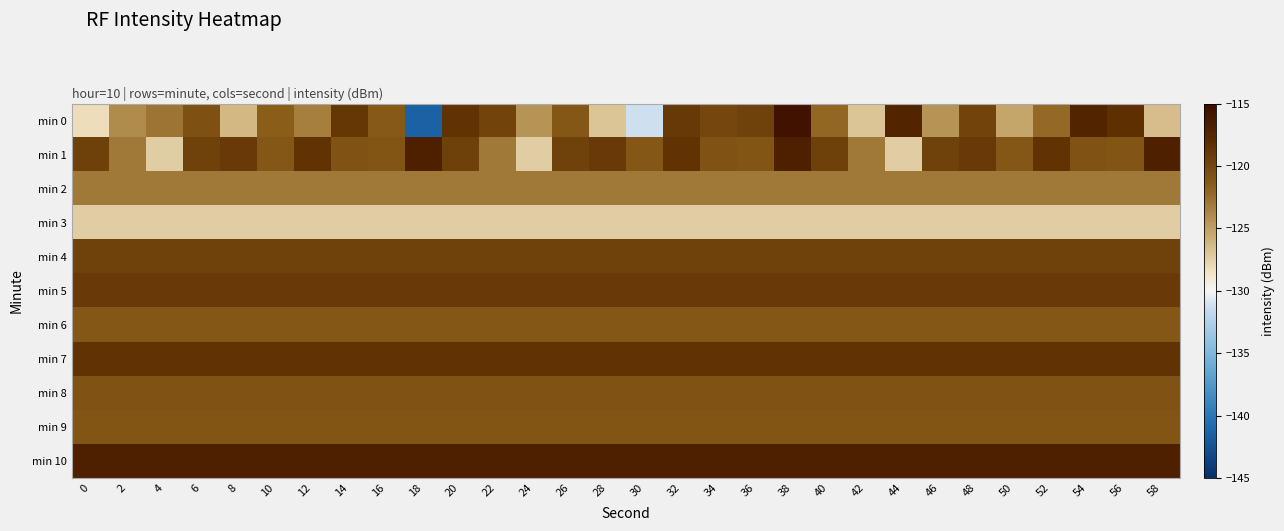

Reading right to left, what are all the values shown in this chart?

min 0: 58=-126.6	56=-118.3	54=-117.3	52=-122.3	50=-125.4	48=-119.7	46=-124.4	44=-117.3	42=-126.9	40=-122.1	38=-115.7	36=-119.6	34=-120.0	32=-118.9	30=-131.2	28=-126.9	26=-121.1	24=-124.4	22=-119.7	20=-118.5	18=-141.4	16=-121.2	14=-118.8	12=-123.4	10=-121.6	8=-126.3	6=-120.6	4=-122.8	2=-123.9	0=-128.2
min 1: 58=-117.0	56=-121.1	54=-120.8	52=-118.5	50=-121.2	48=-119.1	46=-119.6	44=-127.3	42=-123.0	40=-119.5	38=-117.0	36=-121.1	34=-120.8	32=-118.5	30=-121.2	28=-119.1	26=-119.6	24=-127.3	22=-123.0	20=-119.5	18=-117.0	16=-121.1	14=-120.8	12=-118.5	10=-121.2	8=-119.1	6=-119.6	4=-127.3	2=-123.0	0=-119.5
min 2: 58=-123.0	56=-123.0	54=-123.0	52=-123.0	50=-123.0	48=-123.0	46=-123.0	44=-123.0	42=-123.0	40=-123.0	38=-123.0	36=-123.0	34=-123.0	32=-123.0	30=-123.0	28=-123.0	26=-123.0	24=-123.0	22=-123.0	20=-123.0	18=-123.0	16=-123.0	14=-123.0	12=-123.0	10=-123.0	8=-123.0	6=-123.0	4=-123.0	2=-123.0	0=-123.0
min 3: 58=-127.3	56=-127.3	54=-127.3	52=-127.3	50=-127.3	48=-127.3	46=-127.3	44=-127.3	42=-127.3	40=-127.3	38=-127.3	36=-127.3	34=-127.3	32=-127.3	30=-127.3	28=-127.3	26=-127.3	24=-127.3	22=-127.3	20=-127.3	18=-127.3	16=-127.3	14=-127.3	12=-127.3	10=-127.3	8=-127.3	6=-127.3	4=-127.3	2=-127.3	0=-127.3
min 4: 58=-119.6	56=-119.6	54=-119.6	52=-119.6	50=-119.6	48=-119.6	46=-119.6	44=-119.6	42=-119.6	40=-119.6	38=-119.6	36=-119.6	34=-119.6	32=-119.6	30=-119.6	28=-119.6	26=-119.6	24=-119.6	22=-119.6	20=-119.6	18=-119.6	16=-119.6	14=-119.6	12=-119.6	10=-119.6	8=-119.6	6=-119.6	4=-119.6	2=-119.6	0=-119.6
min 5: 58=-119.1	56=-119.1	54=-119.1	52=-119.1	50=-119.1	48=-119.1	46=-119.1	44=-119.1	42=-119.1	40=-119.1	38=-119.1	36=-119.1	34=-119.1	32=-119.1	30=-119.1	28=-119.1	26=-119.1	24=-119.1	22=-119.1	20=-119.1	18=-119.1	16=-119.1	14=-119.1	12=-119.1	10=-119.1	8=-119.1	6=-119.1	4=-119.1	2=-119.1	0=-119.1
min 6: 58=-121.2	56=-121.2	54=-121.2	52=-121.2	50=-121.2	48=-121.2	46=-121.2	44=-121.2	42=-121.2	40=-121.2	38=-121.2	36=-121.2	34=-121.2	32=-121.2	30=-121.2	28=-121.2	26=-121.2	24=-121.2	22=-121.2	20=-121.2	18=-121.2	16=-121.2	14=-121.2	12=-121.2	10=-121.2	8=-121.2	6=-121.2	4=-121.2	2=-121.2	0=-121.2
min 7: 58=-118.5	56=-118.5	54=-118.5	52=-118.5	50=-118.5	48=-118.5	46=-118.5	44=-118.5	42=-118.5	40=-118.5	38=-118.5	36=-118.5	34=-118.5	32=-118.5	30=-118.5	28=-118.5	26=-118.5	24=-118.5	22=-118.5	20=-118.5	18=-118.5	16=-118.5	14=-118.5	12=-118.5	10=-118.5	8=-118.5	6=-118.5	4=-118.5	2=-118.5	0=-118.5
min 8: 58=-120.8	56=-120.8	54=-120.8	52=-120.8	50=-120.8	48=-120.8	46=-120.8	44=-120.8	42=-120.8	40=-120.8	38=-120.8	36=-120.8	34=-120.8	32=-120.8	30=-120.8	28=-120.8	26=-120.8	24=-120.8	22=-120.8	20=-120.8	18=-120.8	16=-120.8	14=-120.8	12=-120.8	10=-120.8	8=-120.8	6=-120.8	4=-120.8	2=-120.8	0=-120.8
min 9: 58=-121.1	56=-121.1	54=-121.1	52=-121.1	50=-121.1	48=-121.1	46=-121.1	44=-121.1	42=-121.1	40=-121.1	38=-121.1	36=-121.1	34=-121.1	32=-121.1	30=-121.1	28=-121.1	26=-121.1	24=-121.1	22=-121.1	20=-121.1	18=-121.1	16=-121.1	14=-121.1	12=-121.1	10=-121.1	8=-121.1	6=-121.1	4=-121.1	2=-121.1	0=-121.1
min 10: 58=-117.0	56=-117.0	54=-117.0	52=-117.0	50=-117.0	48=-117.0	46=-117.0	44=-117.0	42=-117.0	40=-117.0	38=-117.0	36=-117.0	34=-117.0	32=-117.0	30=-117.0	28=-117.0	26=-117.0	24=-117.0	22=-117.0	20=-117.0	18=-117.0	16=-117.0	14=-117.0	12=-117.0	10=-117.0	8=-117.0	6=-117.0	4=-117.0	2=-117.0	0=-117.0